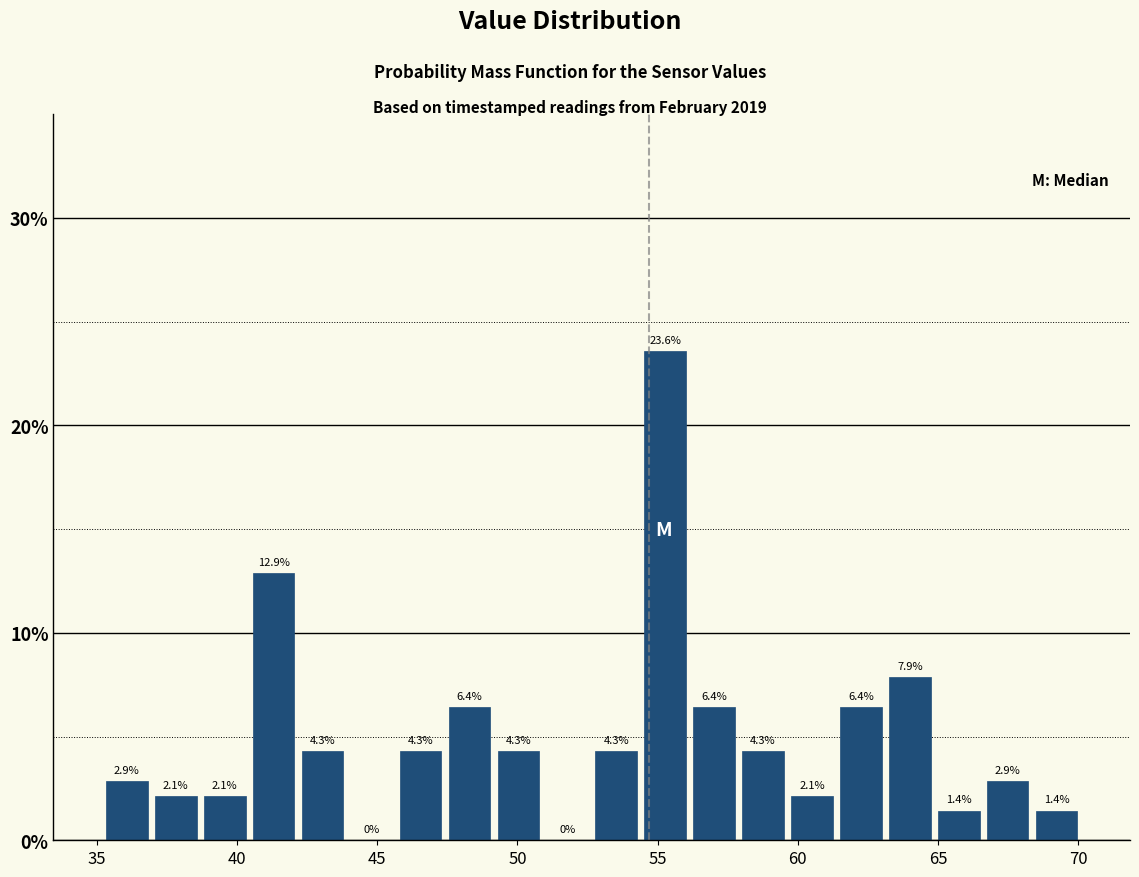

Around what value on the x-axis is the tallest bar? Give the approximate position of its centre, as read against the axis.

55.5